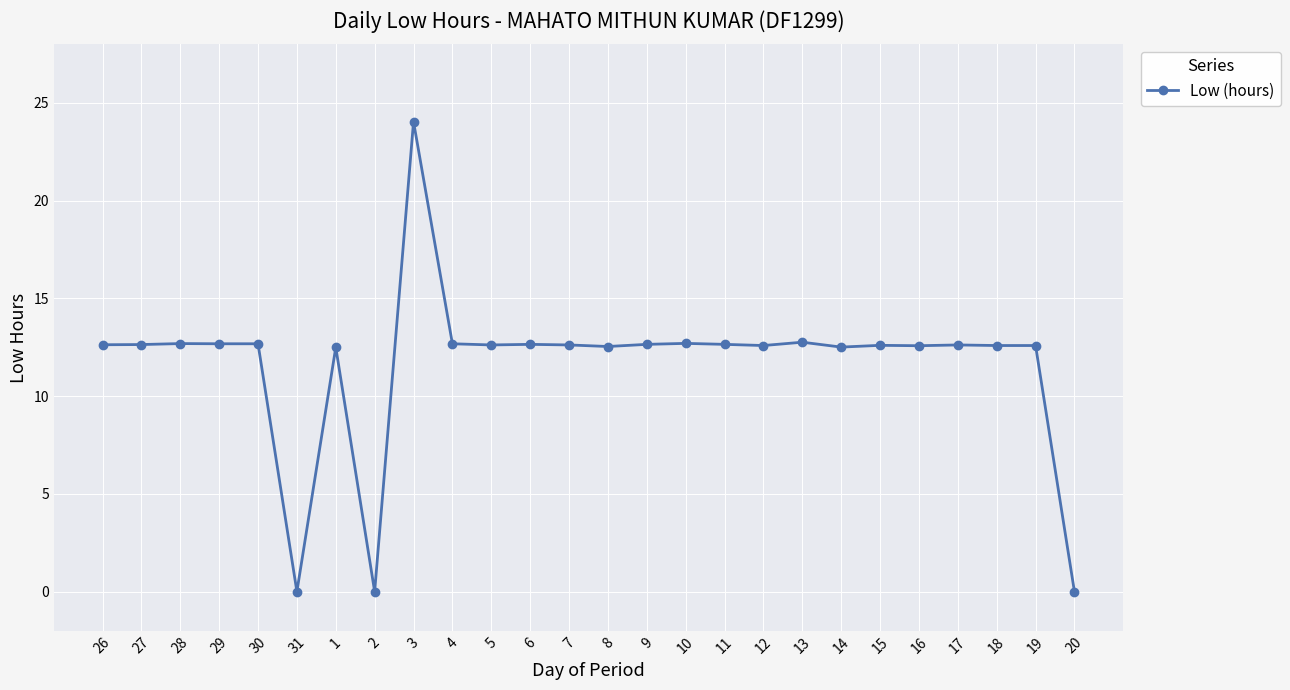

What is the ratio of the value at 8 to the value at 1?

1.0